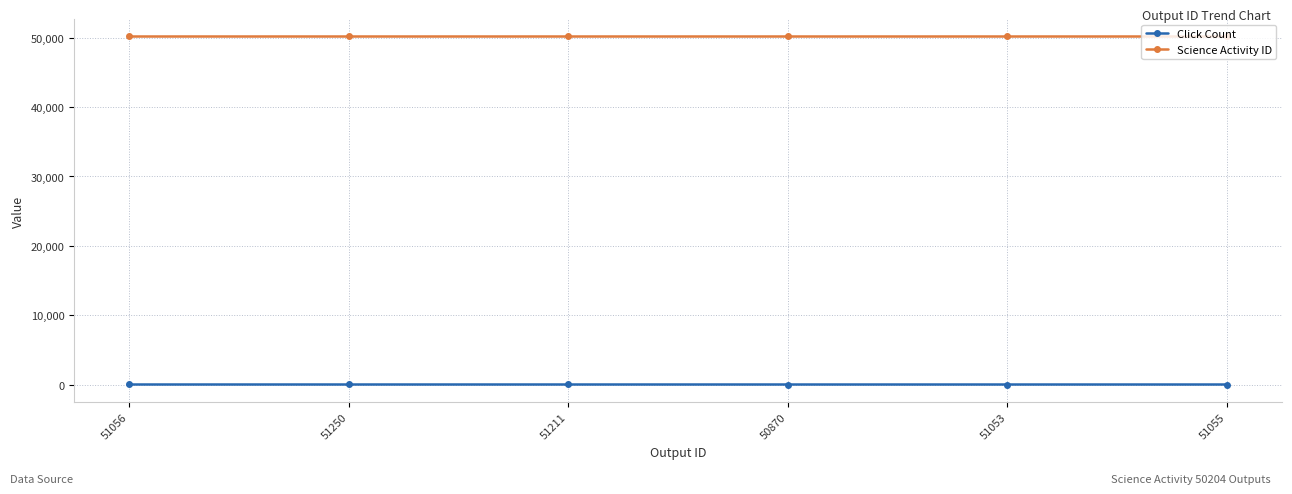

True or false: Science Activity ID and Click Count cross at least once.

False